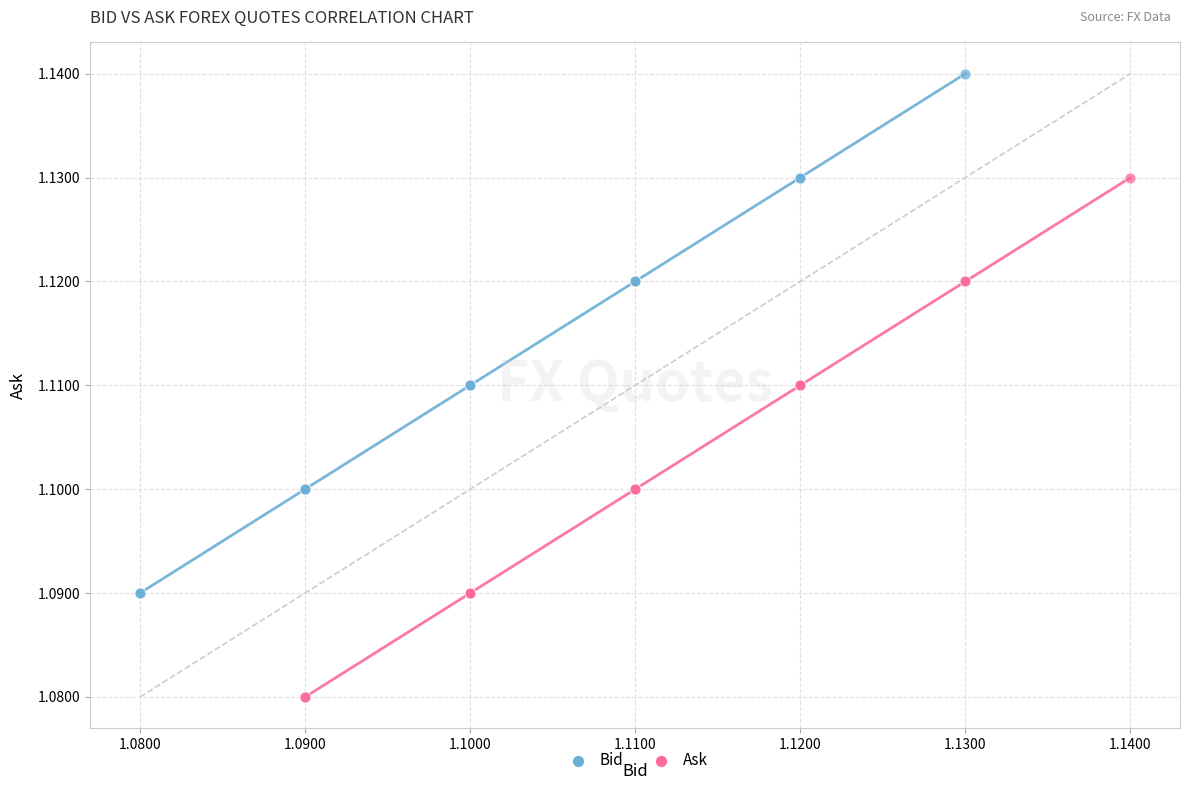

Which series reaches the minimum Y coordinate?

Ask